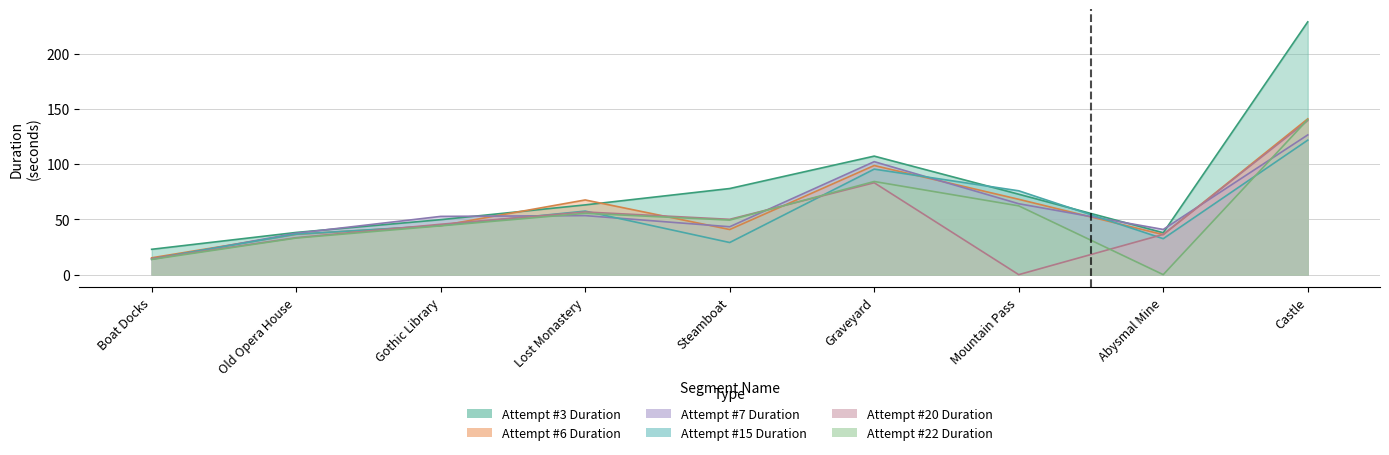

Where is the first local maximum for Attempt #22's Duration (ms)?

Lost Monastery